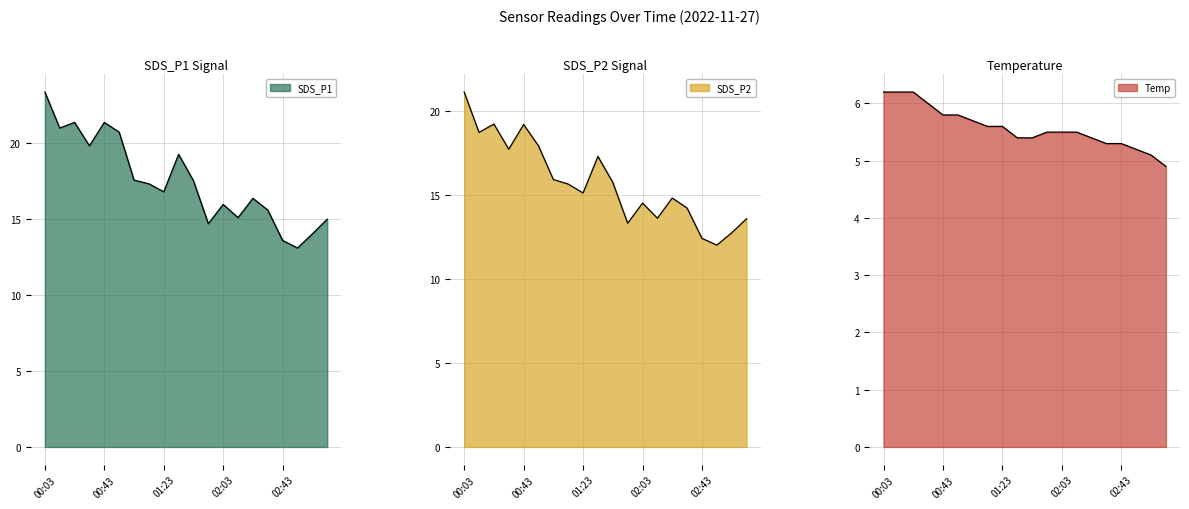

Which series has the widest spread of values?

SDS_P1